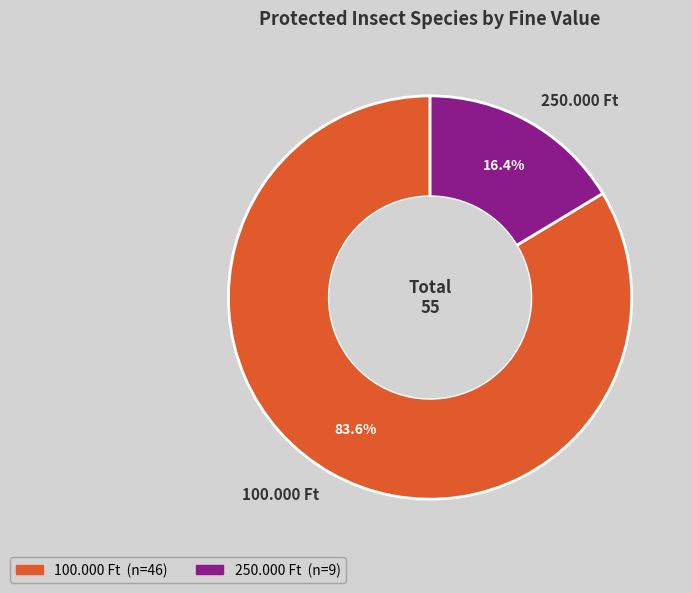

What portion of the pie excludes 100.000 Ft?

16.4%